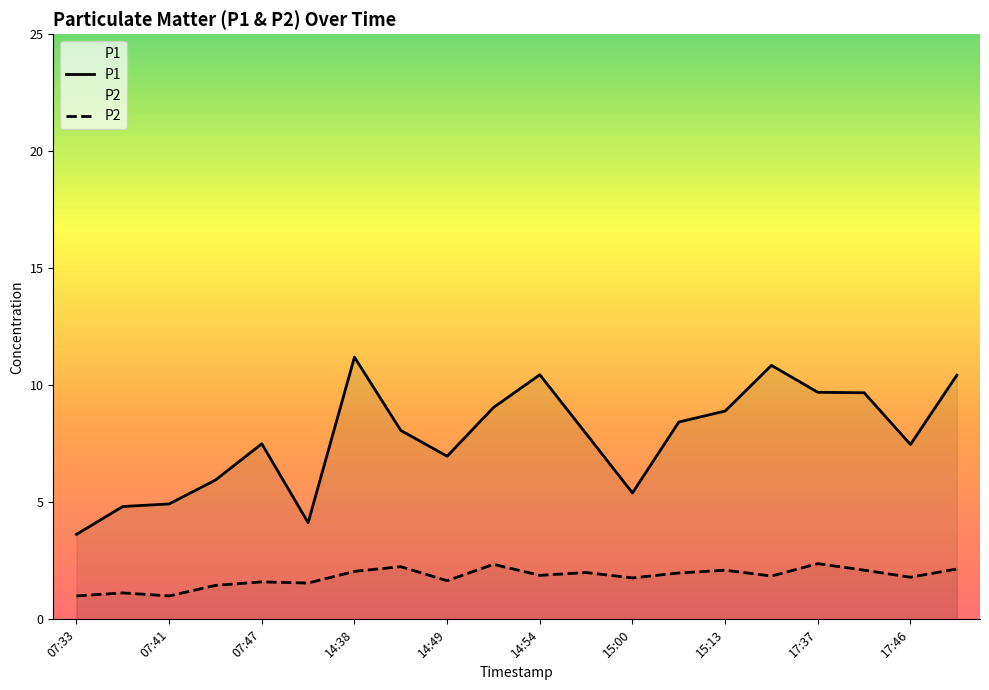

Between 14:38 and 17:46, which series saw the biggest shift?

P1